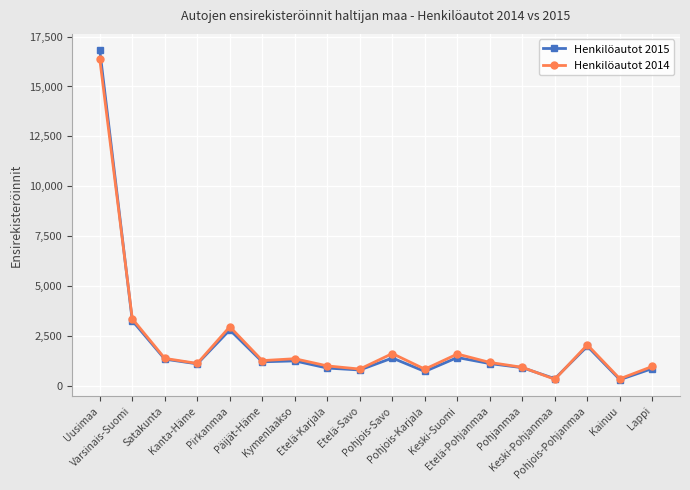

Rank the series by their maximum value, from highest to lowest.

Henkilöautot 2015, Henkilöautot 2014